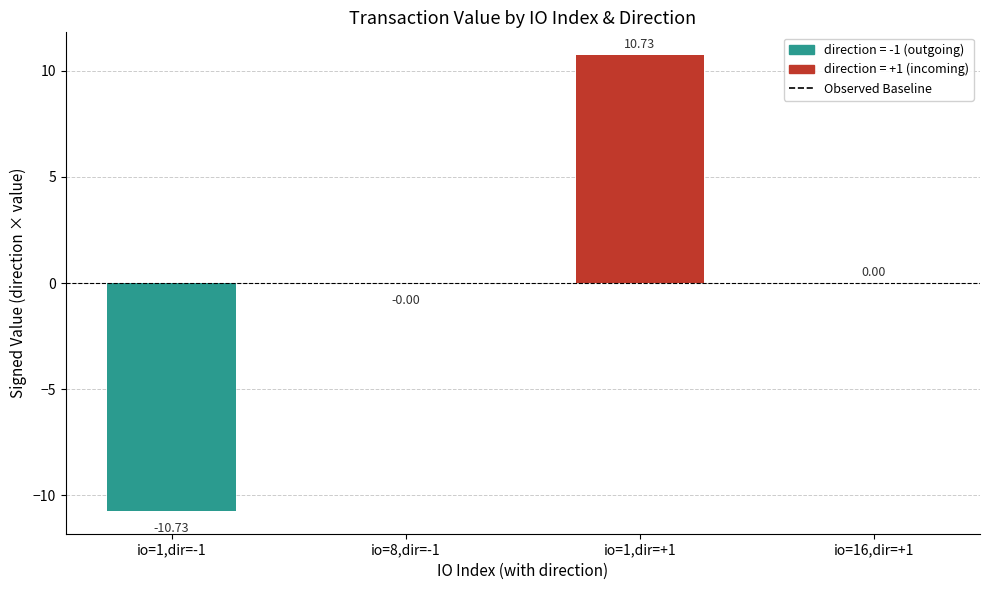

Does the chart contain stacked bars?

No